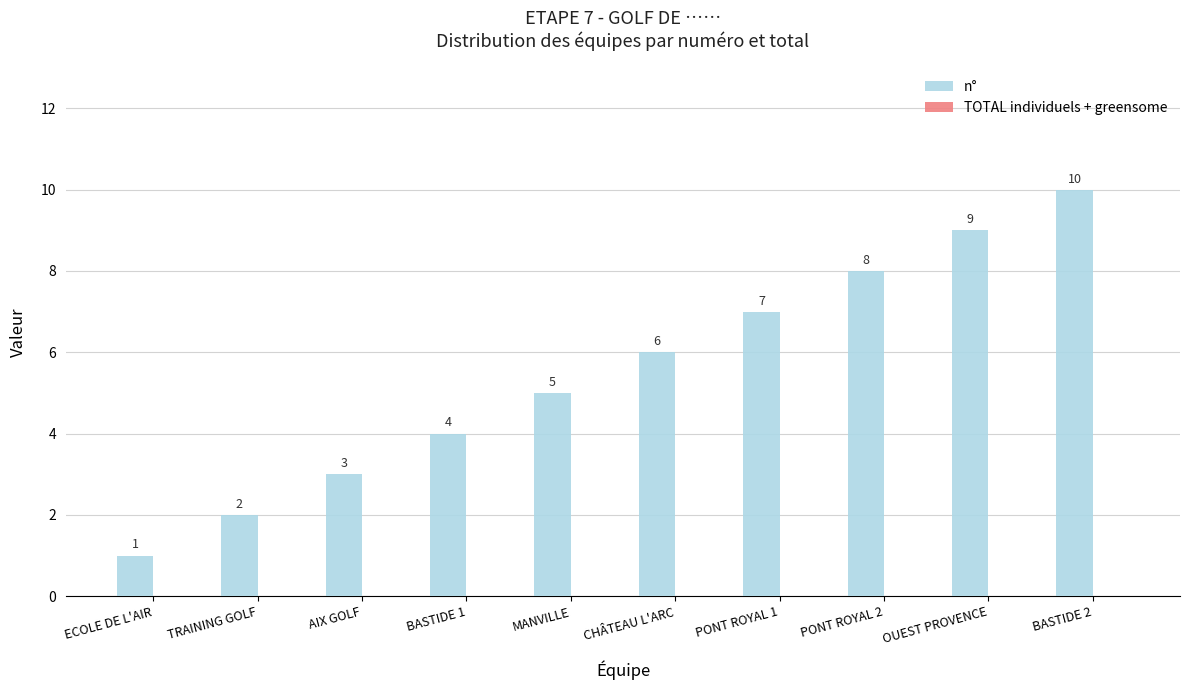

Count the values in the range 3 to 8.

6